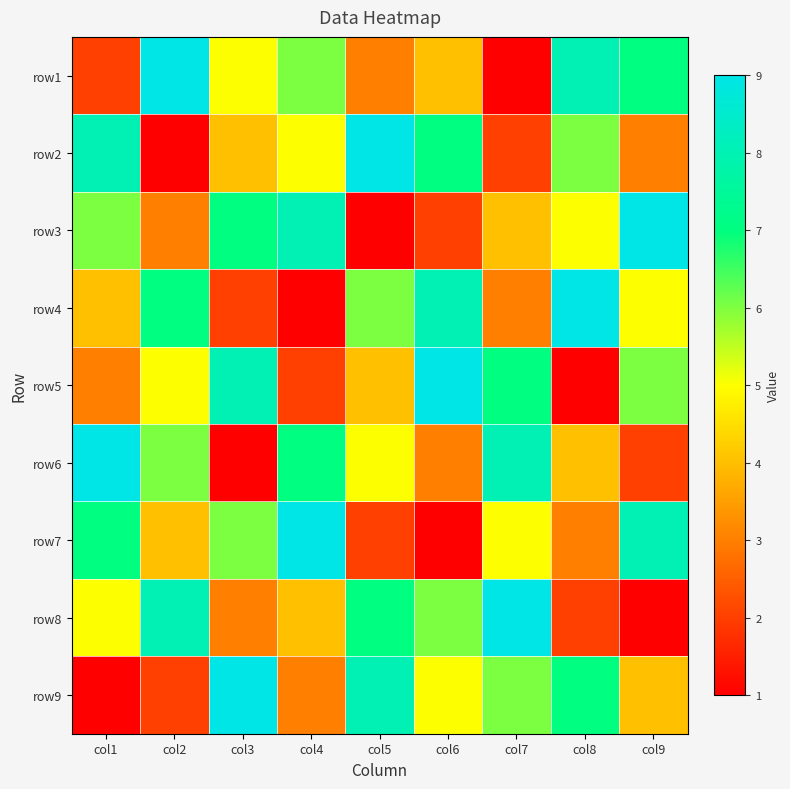

Reading left to right, list all the values displayed in this chart.

row1: col1=2	col2=9	col3=5	col4=6	col5=3	col6=4	col7=1	col8=8	col9=7
row2: col1=8	col2=1	col3=4	col4=5	col5=9	col6=7	col7=2	col8=6	col9=3
row3: col1=6	col2=3	col3=7	col4=8	col5=1	col6=2	col7=4	col8=5	col9=9
row4: col1=4	col2=7	col3=2	col4=1	col5=6	col6=8	col7=3	col8=9	col9=5
row5: col1=3	col2=5	col3=8	col4=2	col5=4	col6=9	col7=7	col8=1	col9=6
row6: col1=9	col2=6	col3=1	col4=7	col5=5	col6=3	col7=8	col8=4	col9=2
row7: col1=7	col2=4	col3=6	col4=9	col5=2	col6=1	col7=5	col8=3	col9=8
row8: col1=5	col2=8	col3=3	col4=4	col5=7	col6=6	col7=9	col8=2	col9=1
row9: col1=1	col2=2	col3=9	col4=3	col5=8	col6=5	col7=6	col8=7	col9=4